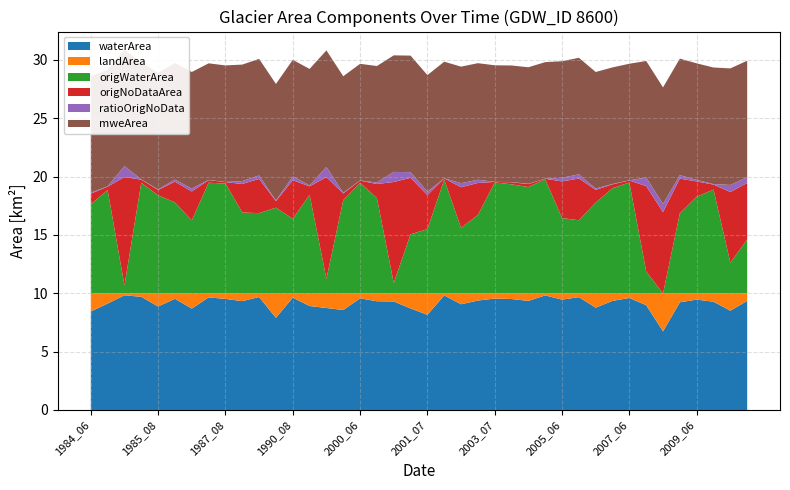

Reading left to right, what are all the values shown in this chart?

waterArea: 8.4	9.1	9.8	9.7	8.9	9.5	8.7	9.7	9.5	9.3	9.7	7.9	9.6	8.9	8.7	8.6	9.6	9.3	9.3	8.7	8.2	9.8	9.1	9.4	9.6	9.5	9.3	9.8	9.5	9.7	8.8	9.3	9.6	9.0	6.7	9.2	9.5	9.3	8.5	9.3
landArea: 1.6	0.9	0.2	0.3	1.1	0.5	1.3	0.3	0.5	0.7	0.3	2.1	0.3	1.1	1.2	1.4	0.4	0.7	0.7	1.3	1.8	0.2	0.9	0.6	0.4	0.5	0.6	0.2	0.5	0.3	1.2	0.6	0.4	1.0	3.2	0.8	0.5	0.7	1.5	0.6
origWaterArea: 7.6	8.9	0.7	9.5	8.4	7.8	6.3	9.5	9.4	7.0	6.9	7.4	6.4	8.5	1.3	8.0	9.5	8.2	0.9	5.1	5.5	9.8	5.6	6.7	9.5	9.3	9.1	9.8	6.5	6.3	7.8	9.0	9.5	1.9	0.0	6.9	8.3	8.9	2.6	4.6
origNoDataArea: 0.9	0.3	9.3	0.3	0.5	1.8	2.5	0.2	0.1	2.4	2.9	0.6	3.3	0.7	8.7	0.6	0.2	1.2	8.7	4.8	2.9	0.1	3.5	2.8	0.0	0.2	0.2	0.1	3.1	3.6	1.1	0.3	0.2	7.3	7.0	3.0	1.3	0.4	6.1	4.8
ratioOrigNoData: 0.1	0.0	0.9	0.0	0.0	0.2	0.2	0.0	0.0	0.2	0.3	0.1	0.3	0.1	0.9	0.1	0.0	0.1	0.9	0.5	0.3	0.0	0.3	0.3	0.0	0.0	0.0	0.0	0.3	0.4	0.1	0.0	0.0	0.7	0.7	0.3	0.1	0.0	0.6	0.5
mweArea: 10.0	10.0	10.0	10.0	10.0	10.0	10.0	10.0	10.0	10.0	10.0	10.0	10.0	10.0	10.0	10.0	10.0	10.0	10.0	10.0	10.0	10.0	10.0	10.0	10.0	10.0	10.0	10.0	10.0	10.0	10.0	10.0	10.0	10.0	10.0	10.0	10.0	10.0	10.0	10.0